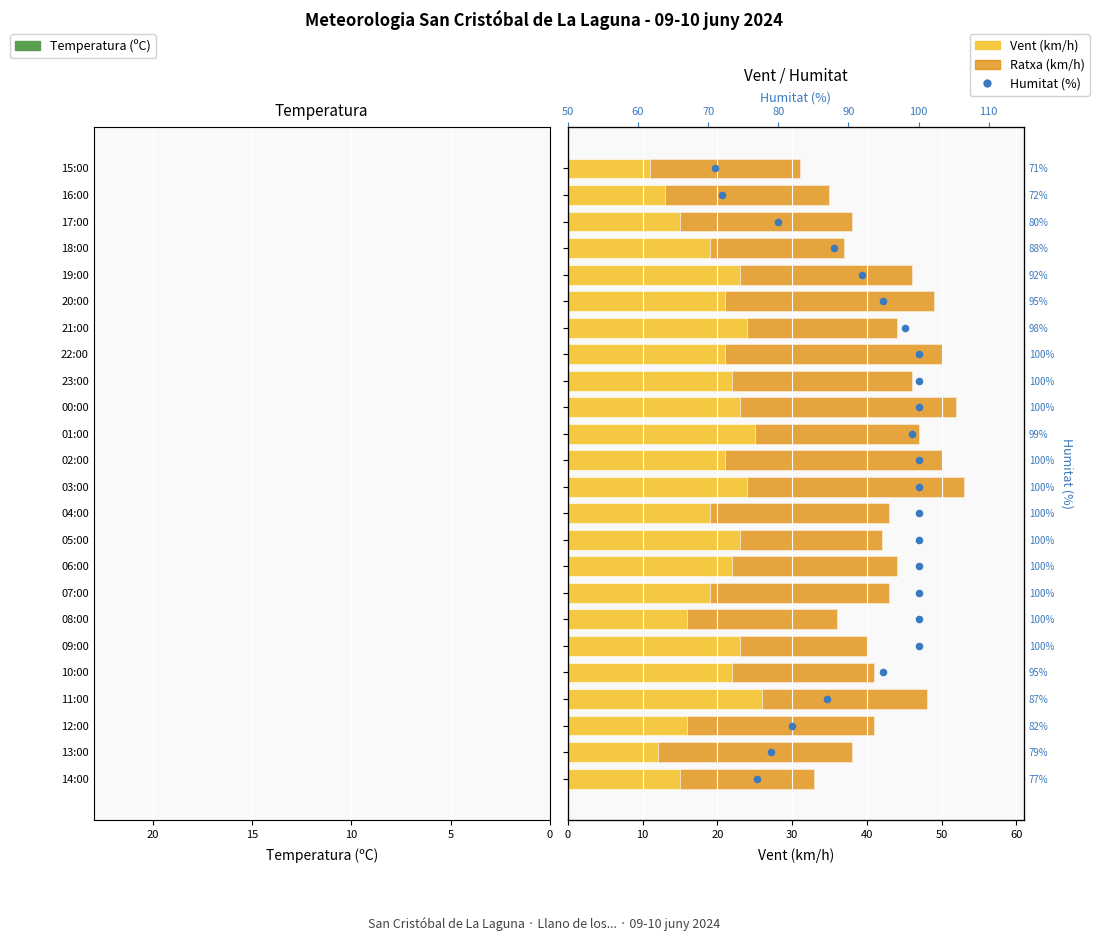

At how many categories does at least one series exceed 1?

24